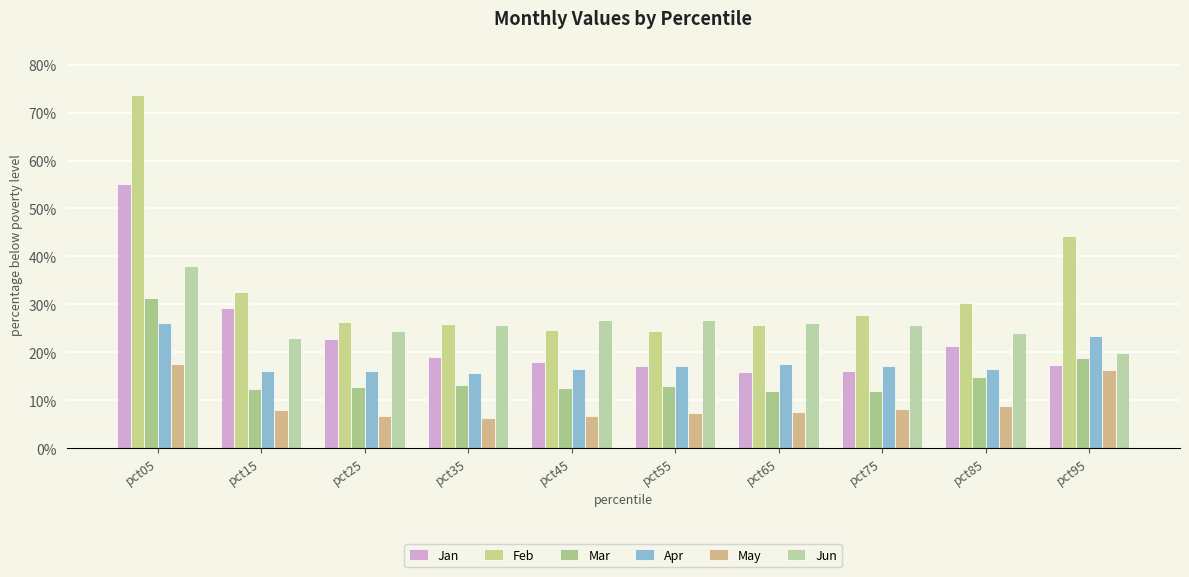

Are the bars grouped side by side (vs. stacked)?

Yes